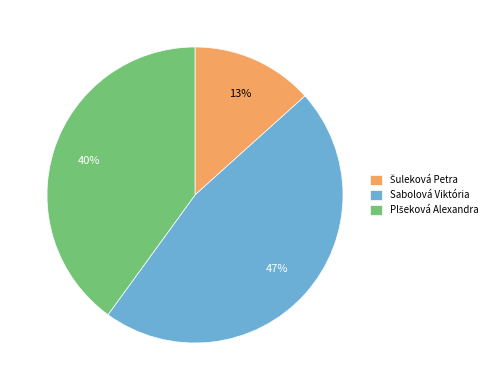

The Sabolová Viktória slice represents 35% of the pie. True or false?

False